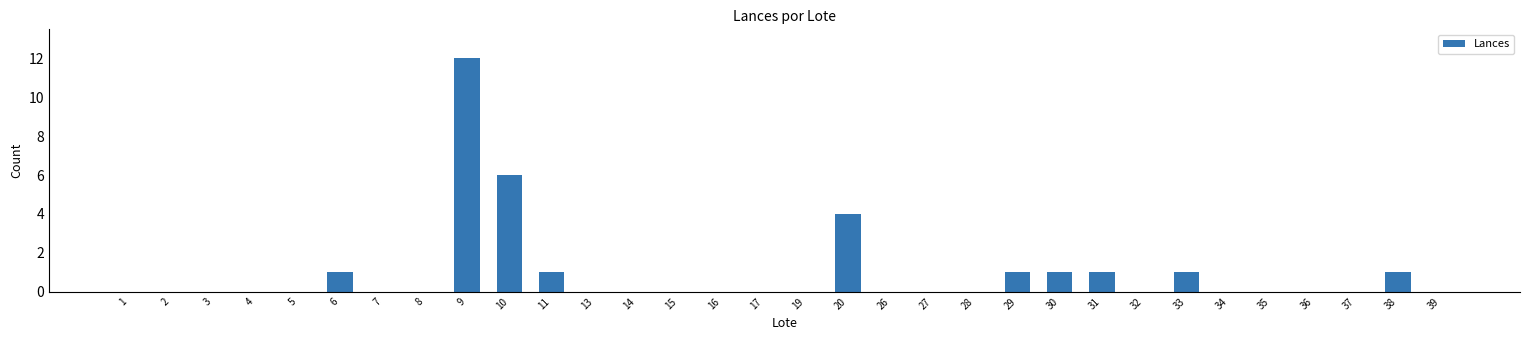

Reading left to right, transcribe all the data shown in this chart.

0	0	0	0	0	1	0	0	12	6	1	0	0	0	0	0	0	4	0	0	0	1	1	1	0	1	0	0	0	0	1	0